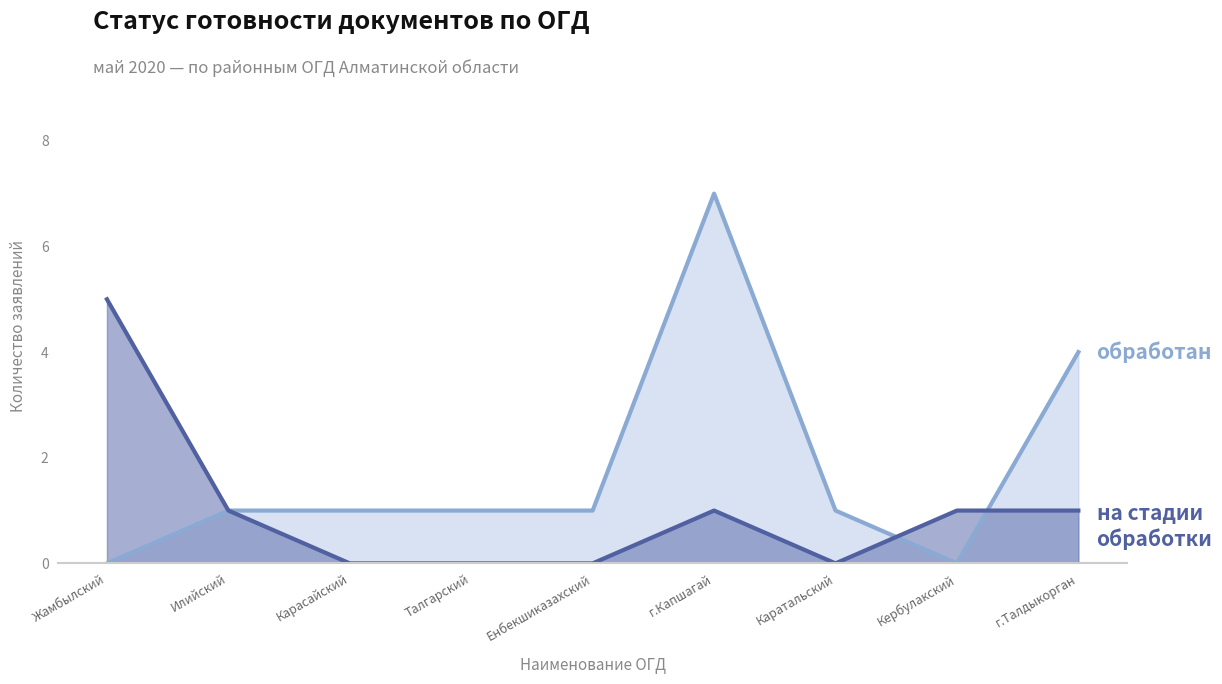

Reading left to right, extract all data points from this chart.

обработан: Жамбылский=0	Илийский=1	Карасайский=1	Талгарский=1	Енбекшиказахский=1	г.Капшагай=7	Каратальский=1	Кербулакский=0	г.Талдыкорган=4
на стадии обработки: Жамбылский=5	Илийский=1	Карасайский=0	Талгарский=0	Енбекшиказахский=0	г.Капшагай=1	Каратальский=0	Кербулакский=1	г.Талдыкорган=1